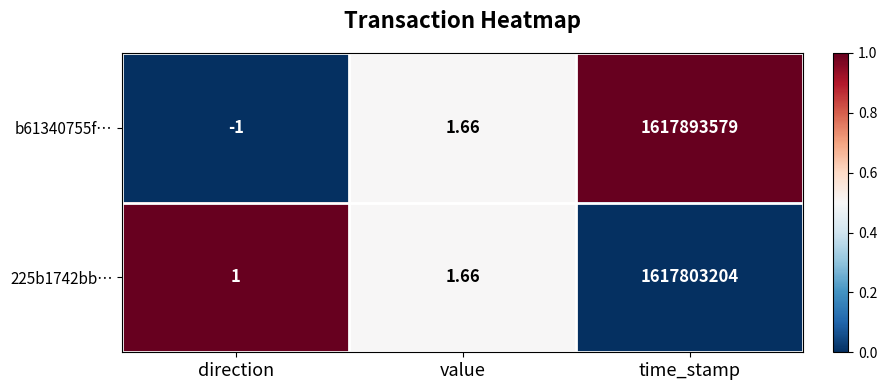

Which category has the highest value in the b61340755f… series?

time_stamp